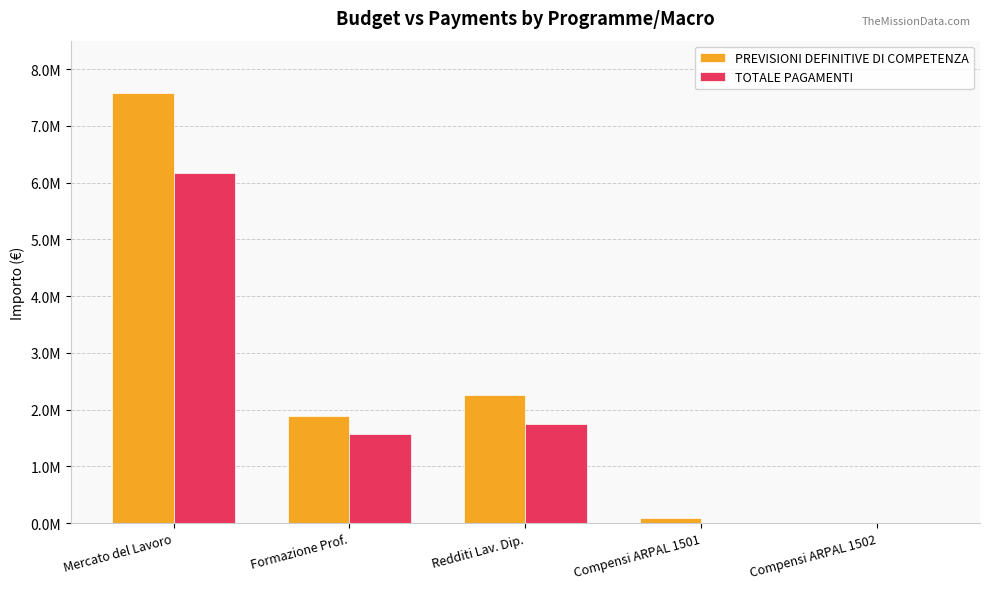

What are all the series names shown in the legend?

PREVISIONI DEFINITIVE DI COMPETENZA, TOTALE PAGAMENTI